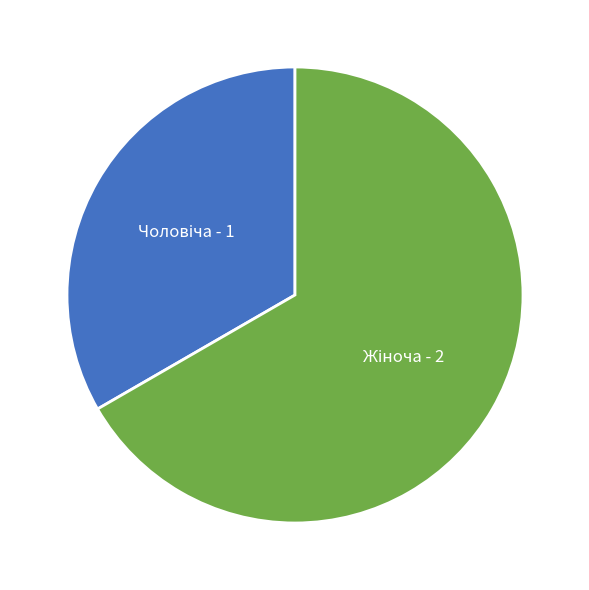

How many slices are in this pie chart?

2